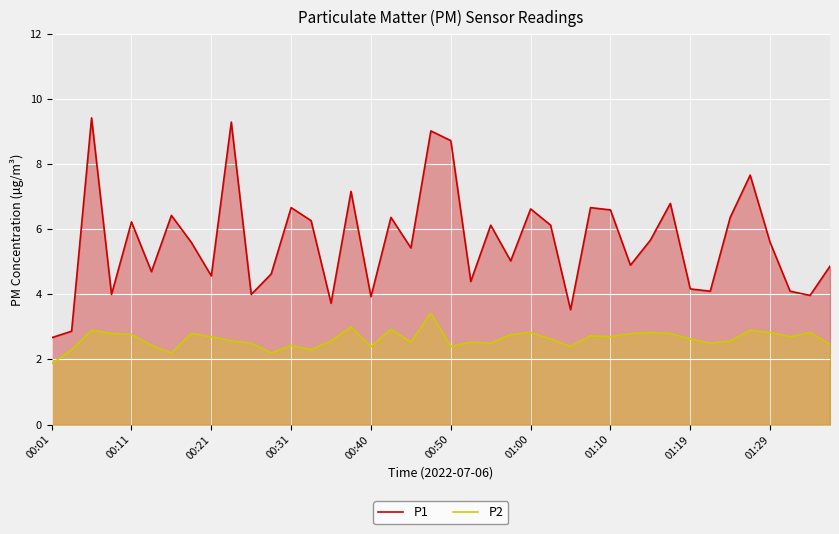

What is the value of the P2 point at the 37th from the left?

2.8